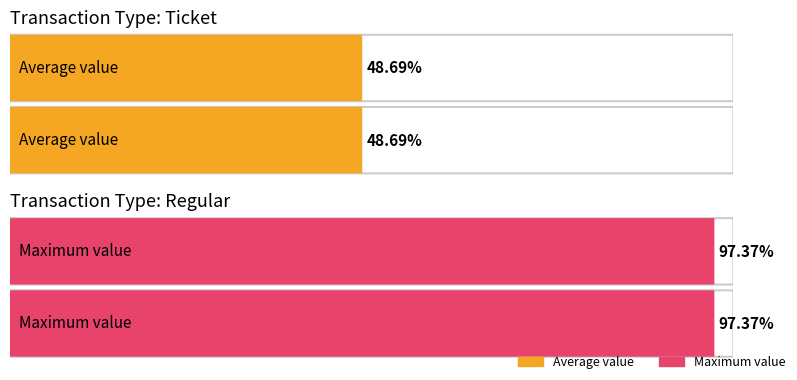

How many bars are there in each group?

2